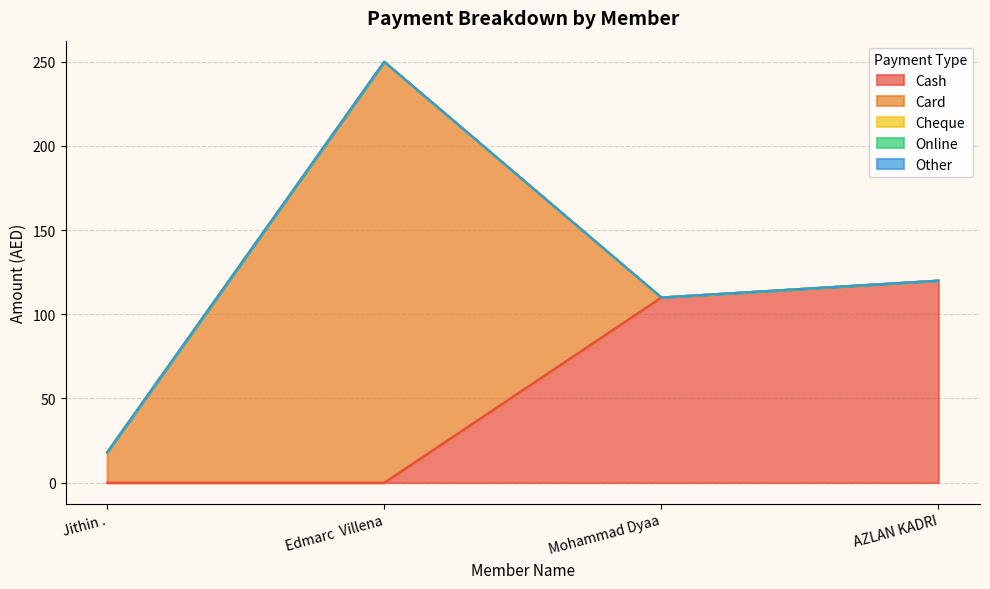

What is the difference between the Cash values at Jithin . and Mohammad Dyaa?

110